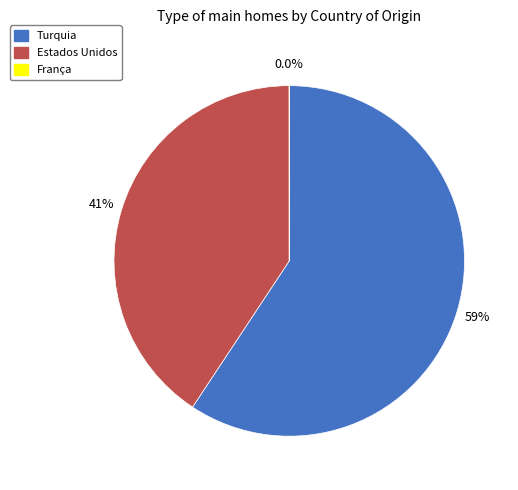

What percentage is the Estados Unidos slice, to the nearest percent?

41%